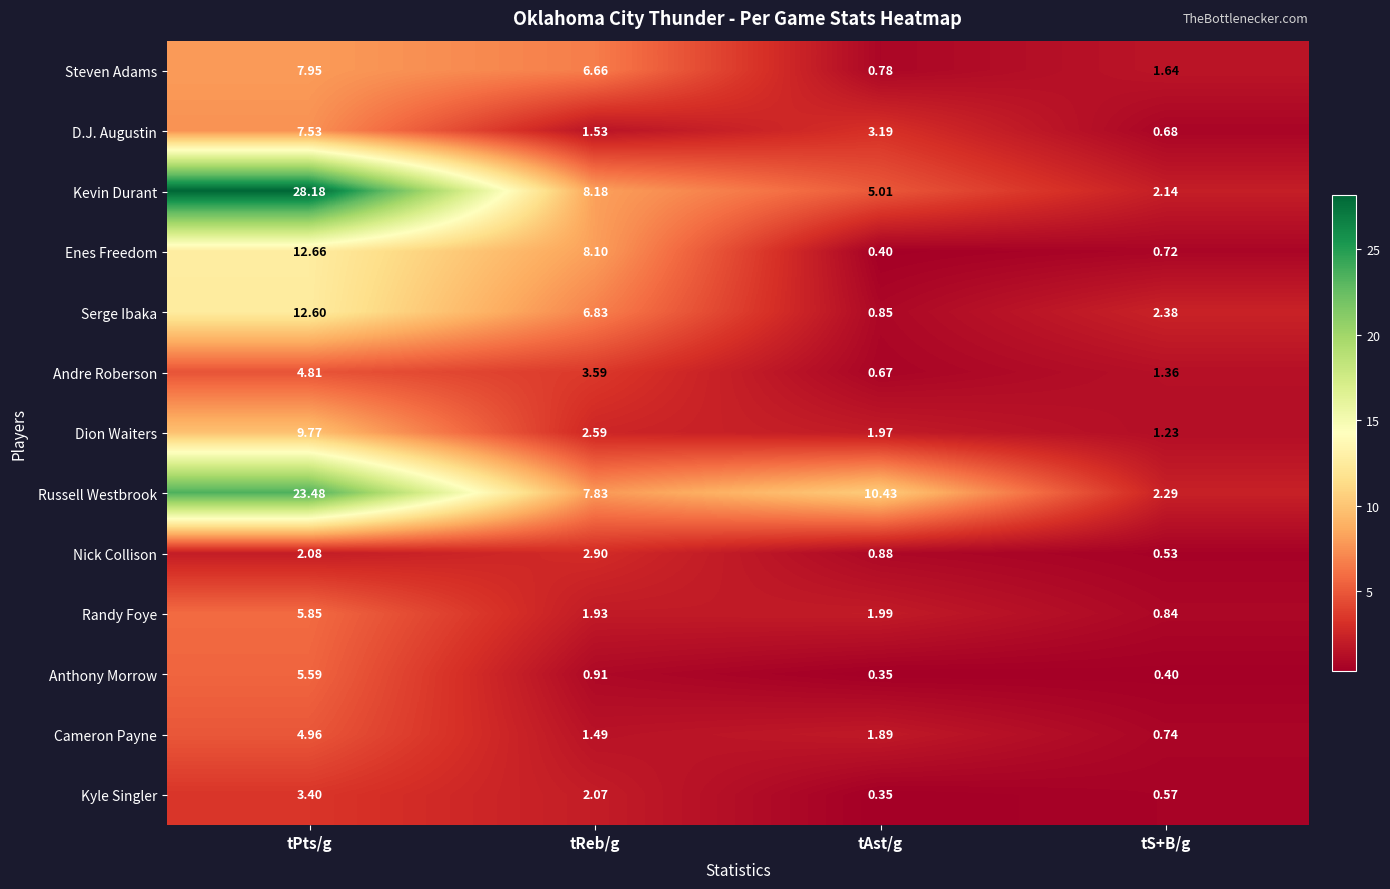

Between tReb/g and tAst/g, which series saw the biggest shift?

Enes Freedom